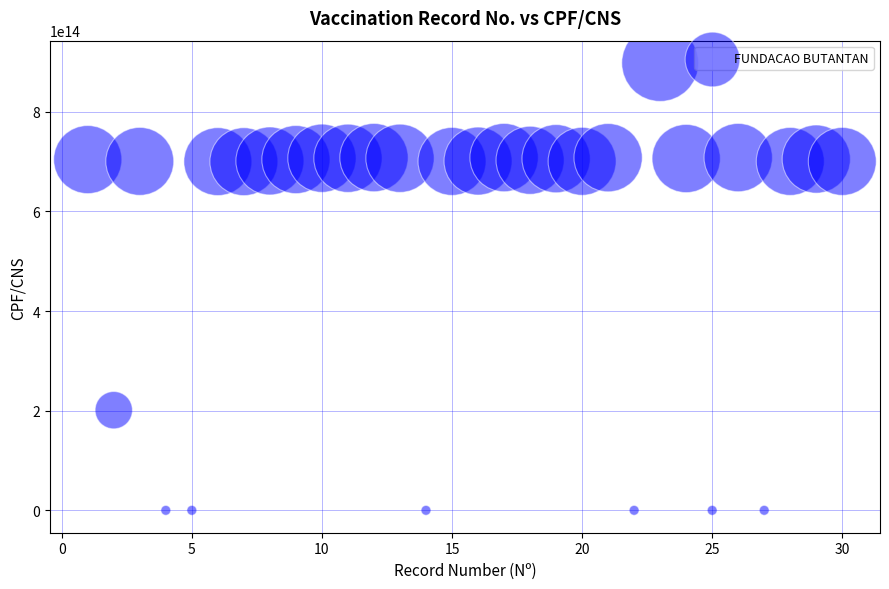

What is the range of X values (max minus min)?

29